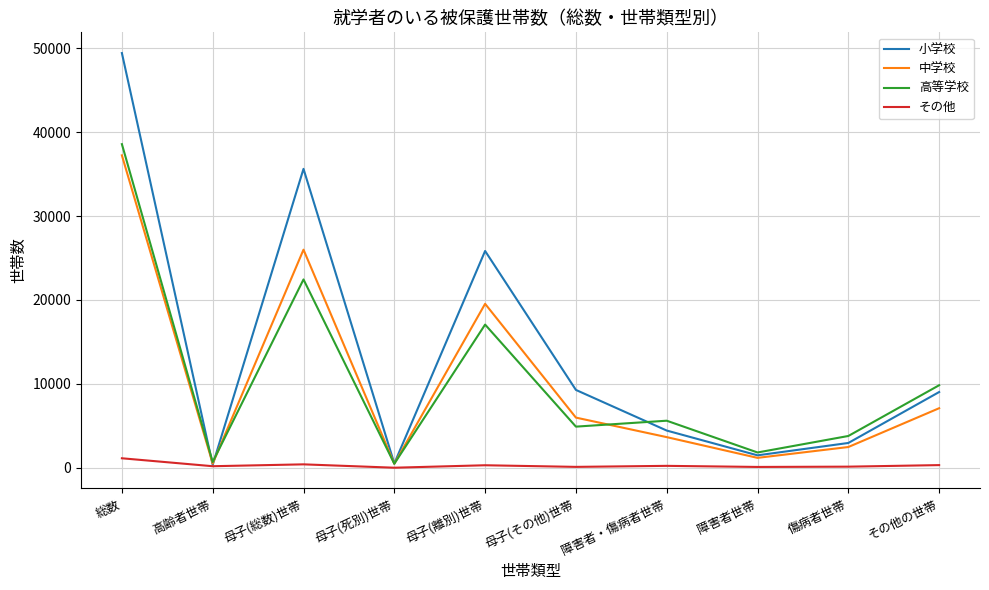

How many interior local peaks does the 中学校 series have?

2